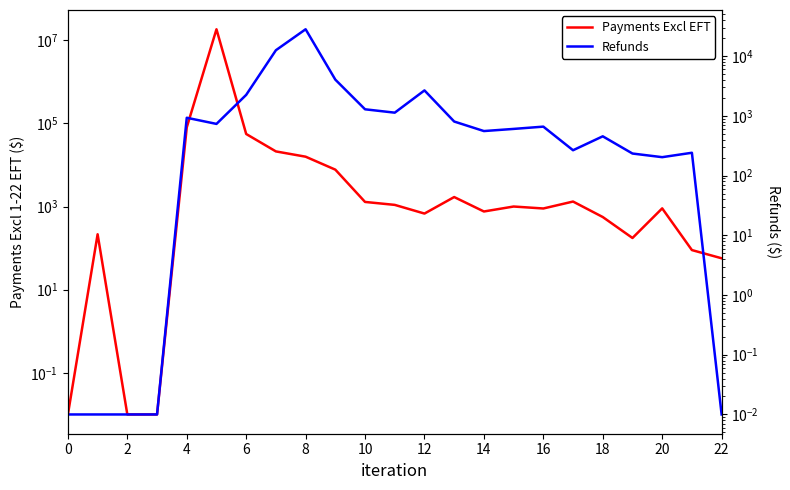

Reading left to right, extract all data points from this chart.

Payments Excl EFT: 0.0	215.1	0.0	0.0	79908.6	18280160.3	55427.4	21130.6	15770.2	7700.2	1288.3	1094.3	676.8	1688.4	759.4	999.6	896.7	1316.3	558.8	175.0	902.1	89.7	56.9
Refunds: 0.0	0.0	0.0	0.0	928.3	732.1	2242.8	12539.9	28135.9	4033.8	1286.2	1129.3	2663.5	802.5	555.8	603.6	659.2	265.3	453.9	233.7	203.1	240.7	0.0